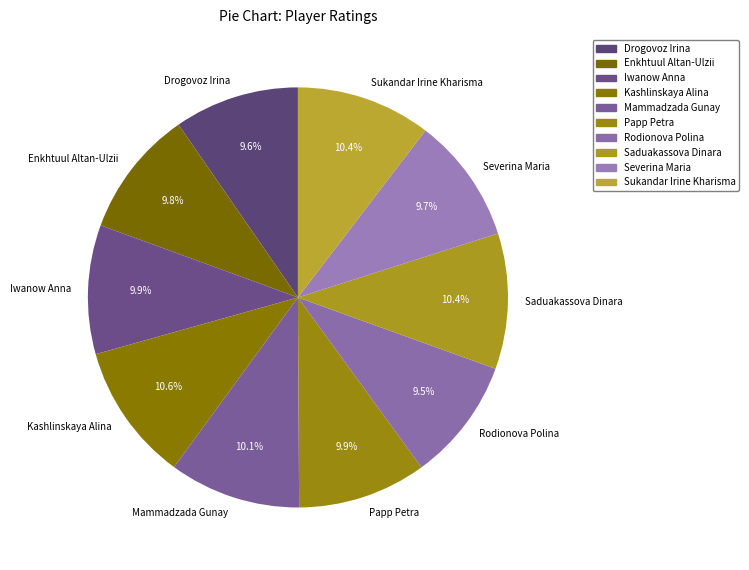

How many slices are in this pie chart?

10